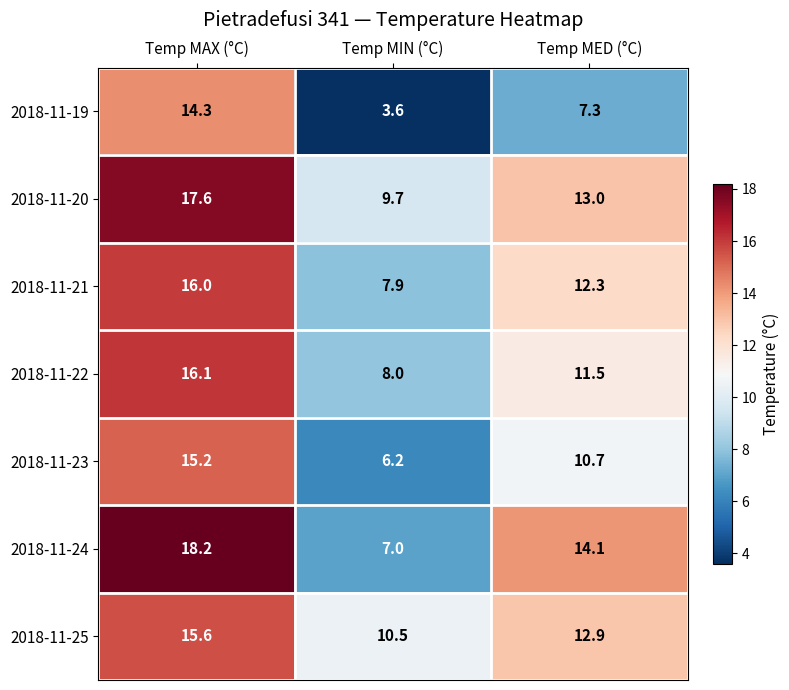

How many data points does each series have?

3